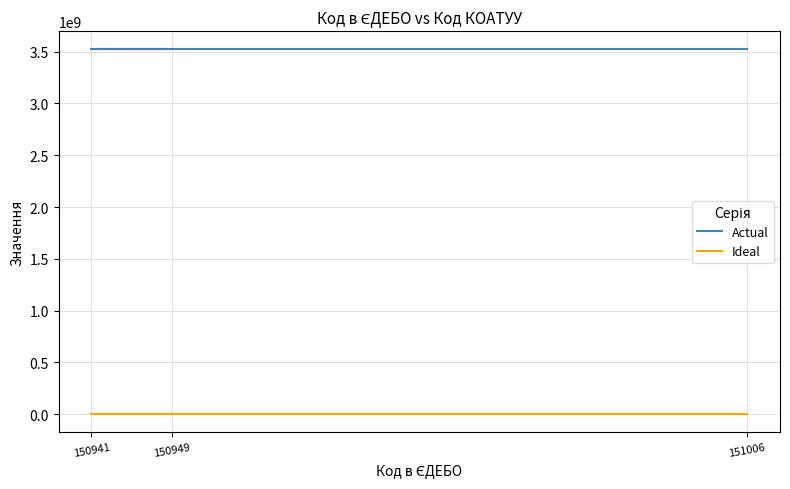

Is this an area chart (filled region under the line)?

No